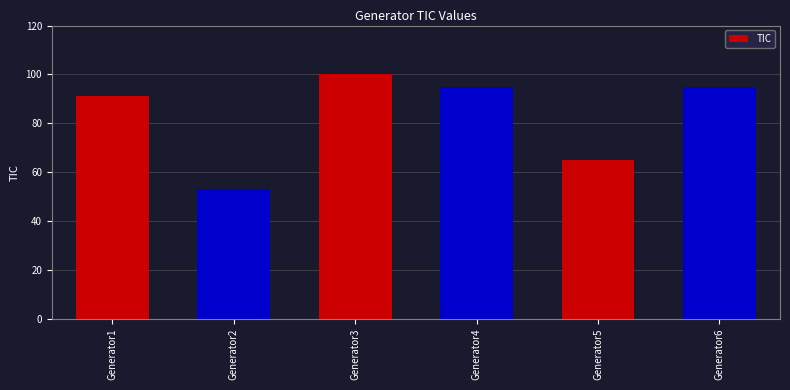

What is the value of the 3rd bar from the left?

100